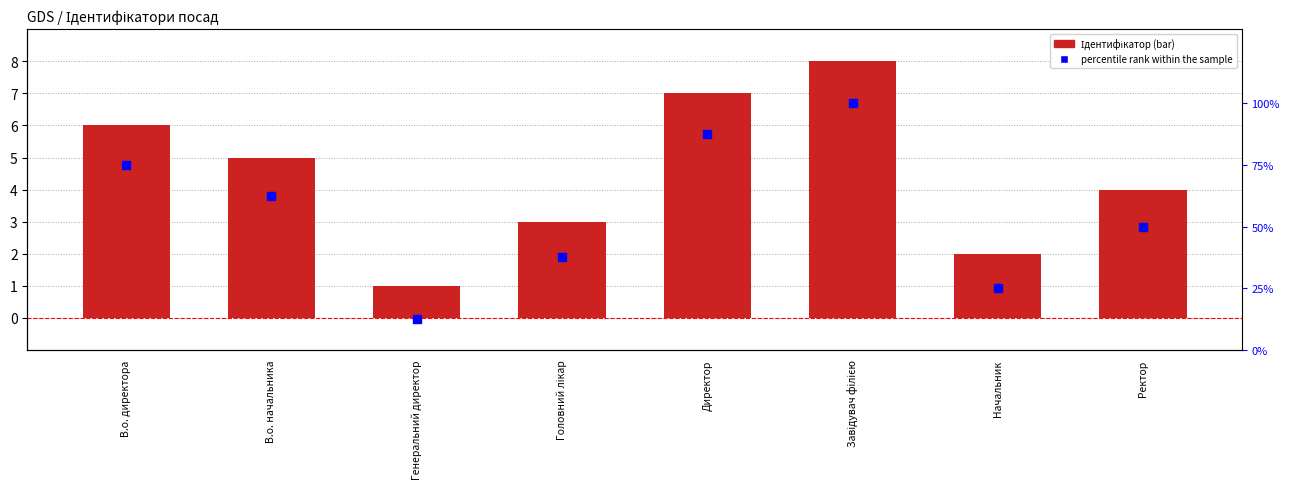

What are all the series names shown in the legend?

Ідентифікатор, percentile rank within the sample